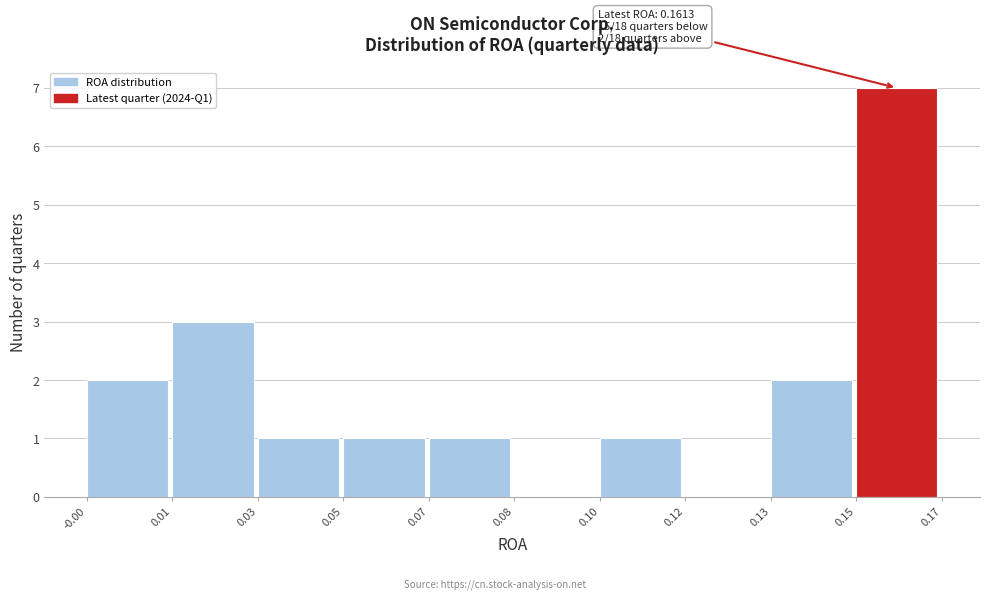

Reading left to right, list all the values displayed in this chart.

-0.00=2	0.01=3	0.03=1	0.05=1	0.07=1	0.08=0	0.10=1	0.12=0	0.13=2	0.15=7